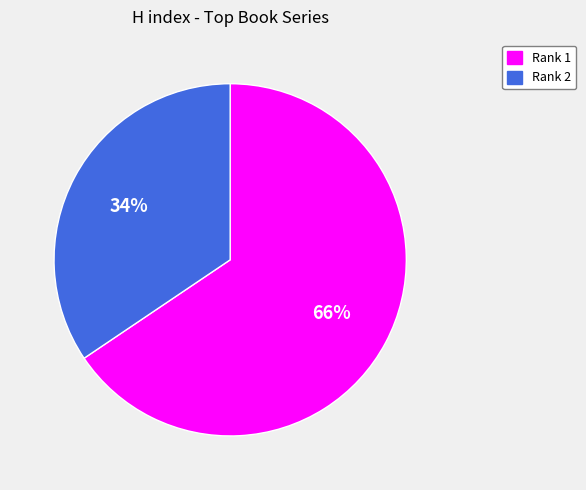

Is there any slice that represents more than half of the pie?

Yes